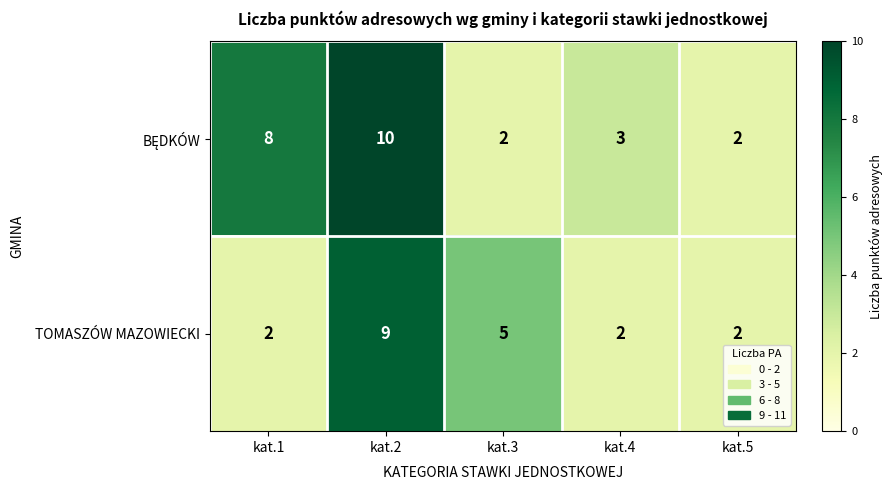

What is the difference between the highest and lowest values at kat.3?

3